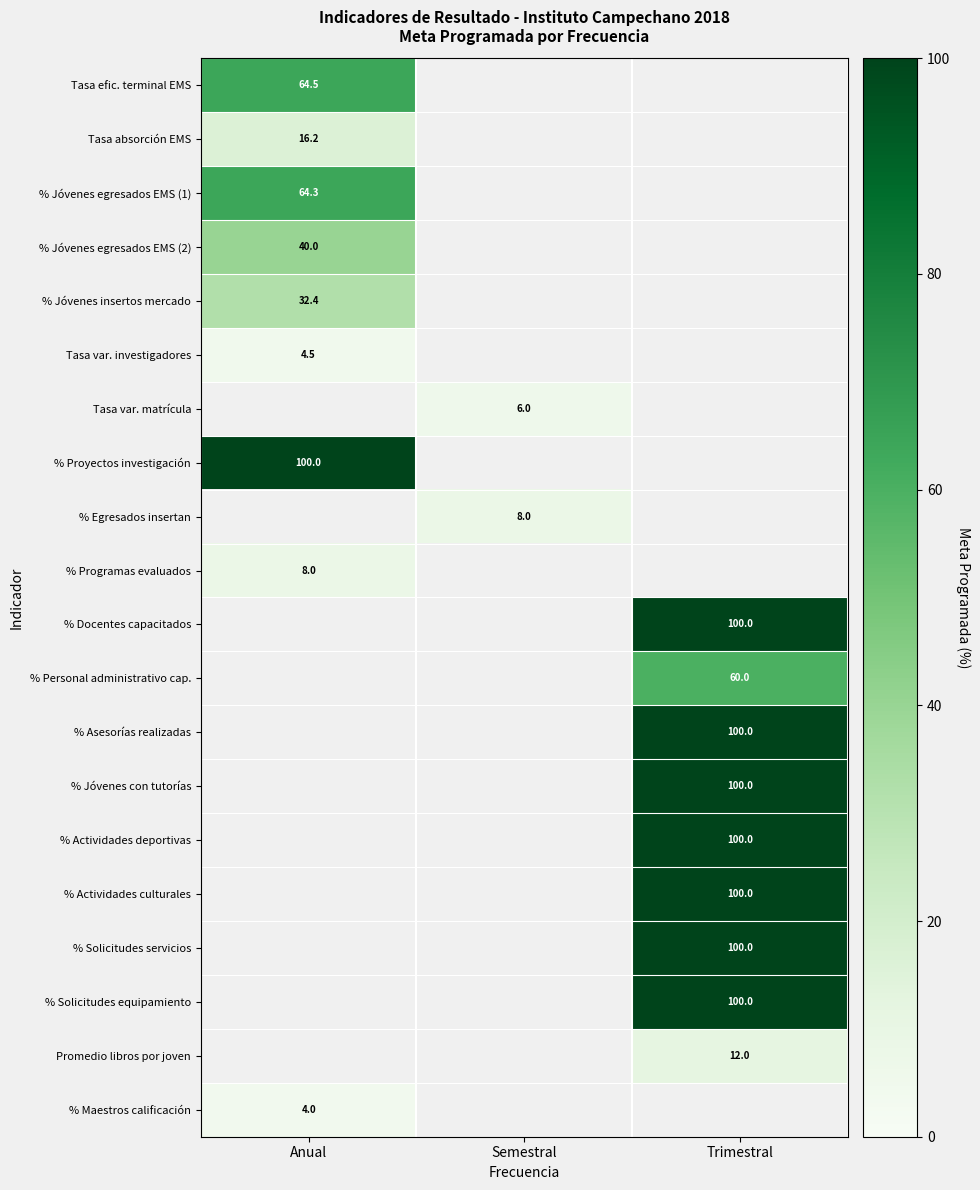

Which series has the widest spread of values?

Tasa efic. terminal EMS